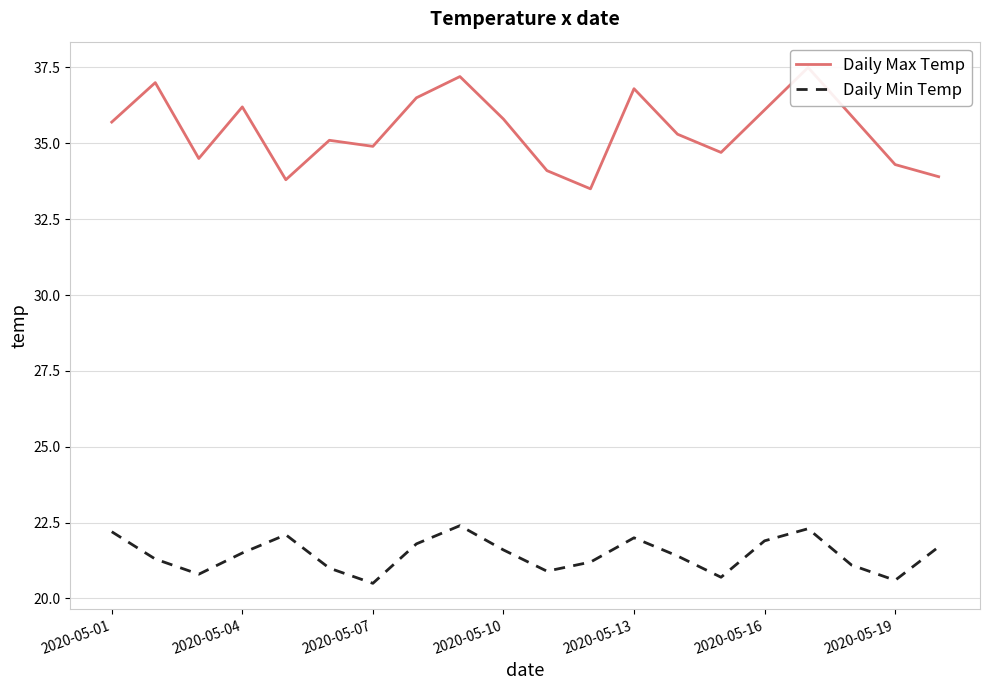

What is the minimum value for Daily Min Temp?

20.5